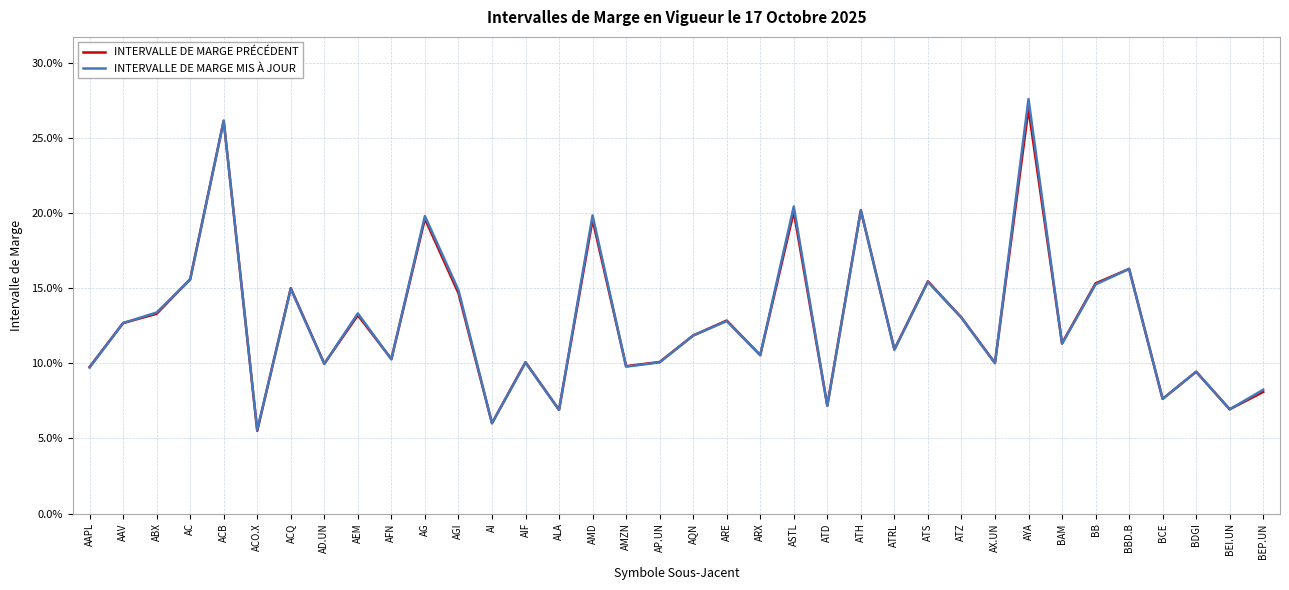

Count the number of data series in this chart.

2